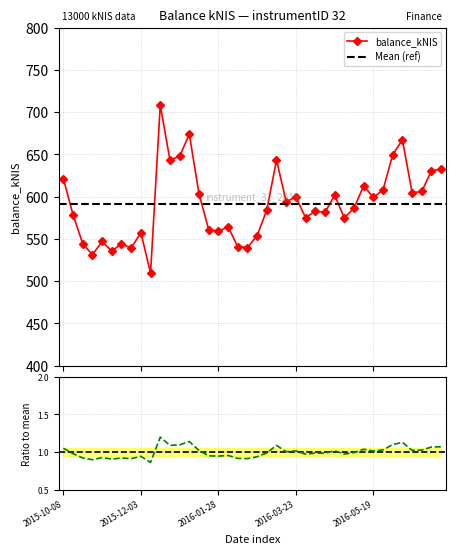

How many interior local peaks (higher than both neighbors) does the data have?

12